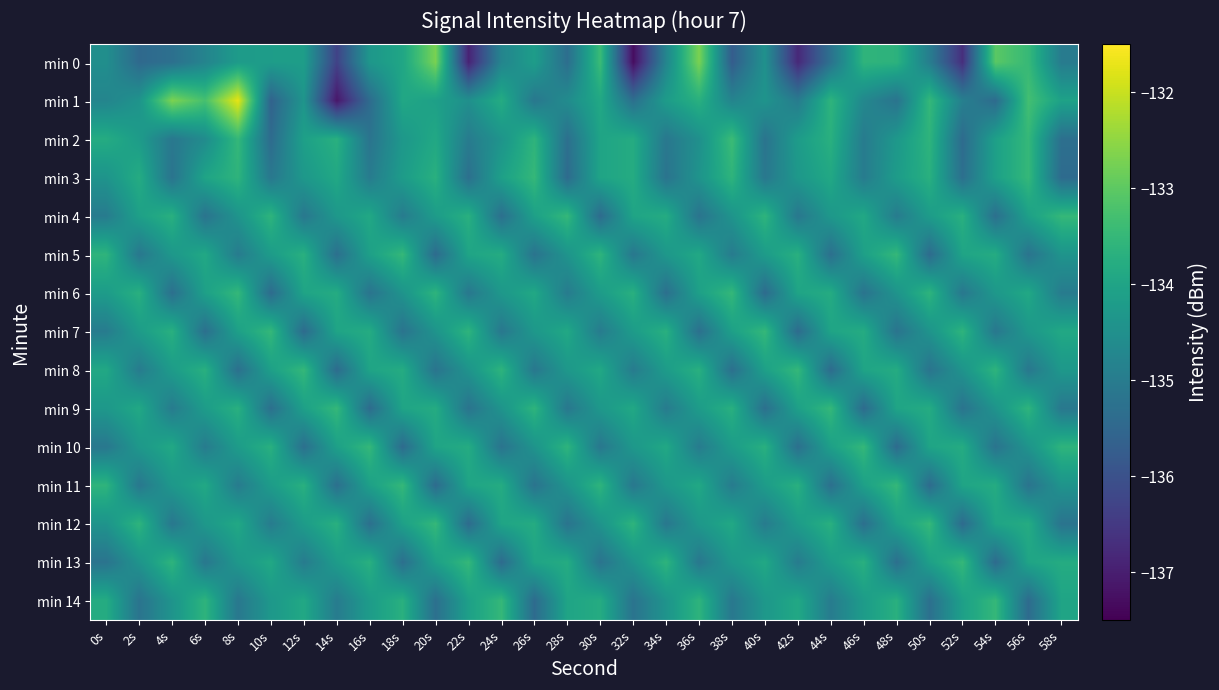

List the series in order of their peak value, lowest first.

min 3, min 4, min 5, min 6, min 7, min 8, min 9, min 10, min 11, min 12, min 13, min 14, min 2, min 0, min 1